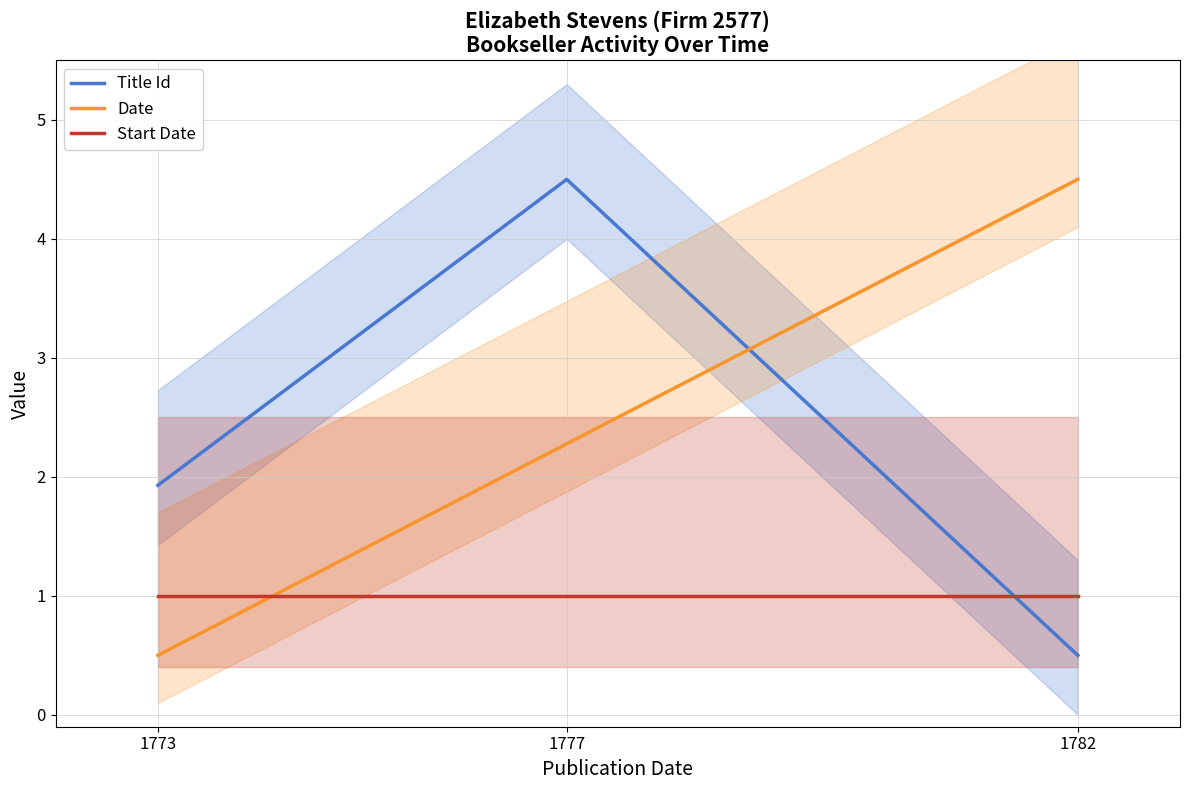

Reading right to left, extract all data points from this chart.

Title Id: 1782=0.5	1777=4.5	1773=1.9
Date: 1782=4.5	1777=2.3	1773=0.5
Start Date: 1782=1.0	1777=1.0	1773=1.0